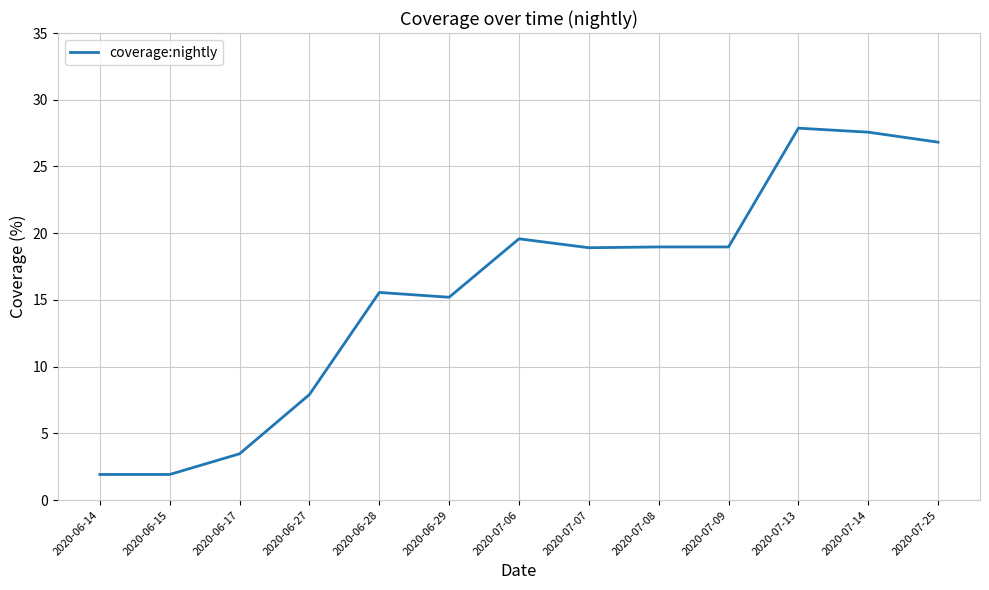

True or false: the data shows 18.9 at 2020-07-07.

True